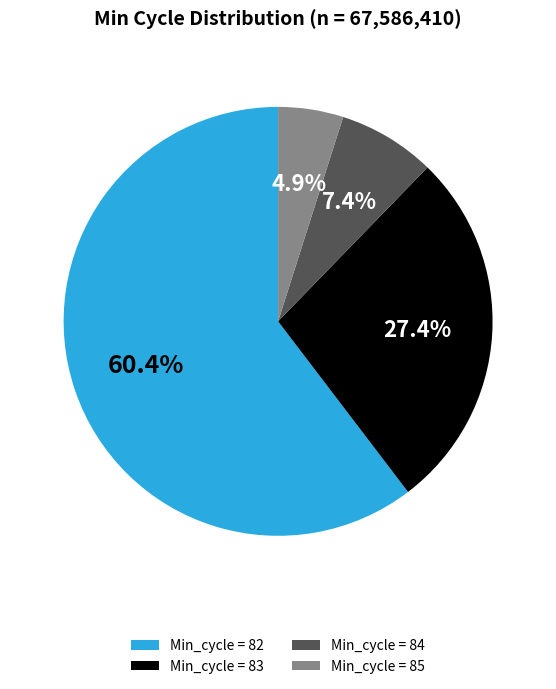

How many segments does this pie chart have?

4